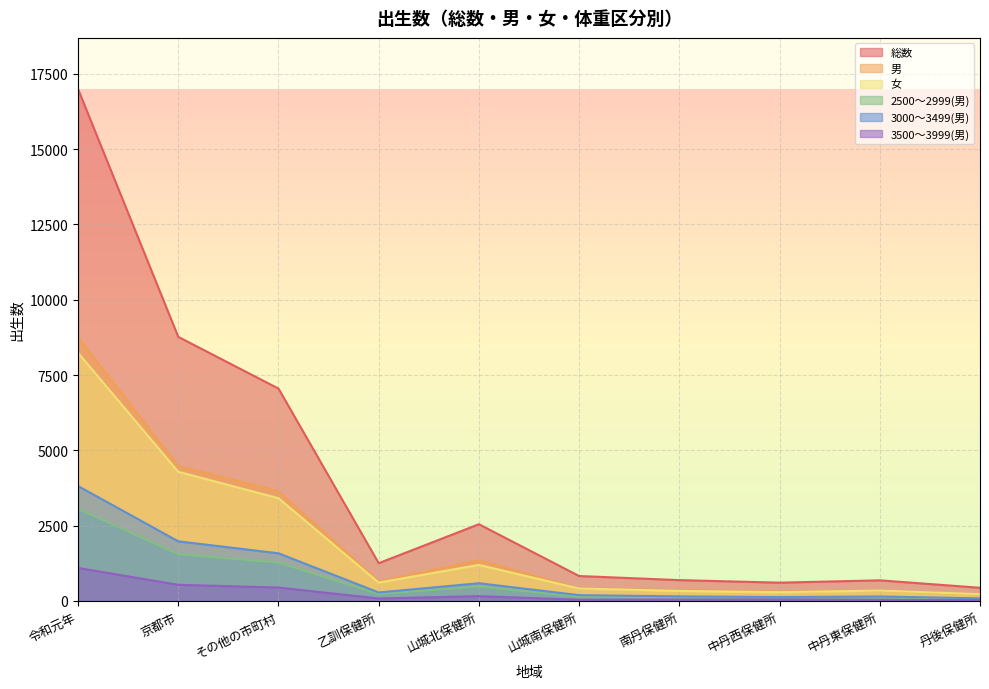

Rank the series at 山城南保健所 from highest to lowest value.

総数, 男, 女, 3000～3499(男), 2500～2999(男), 3500～3999(男)